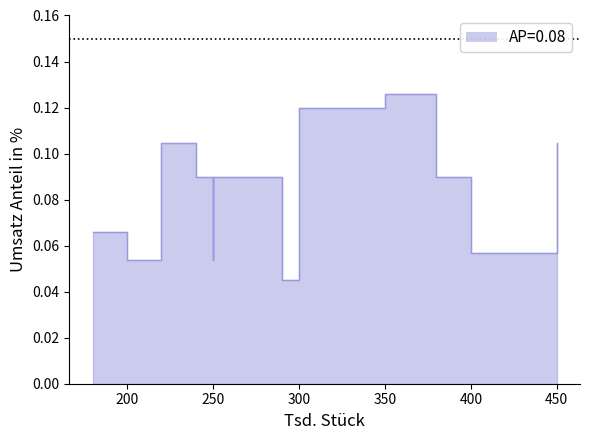

What is the maximum value shown in the chart?

0.1